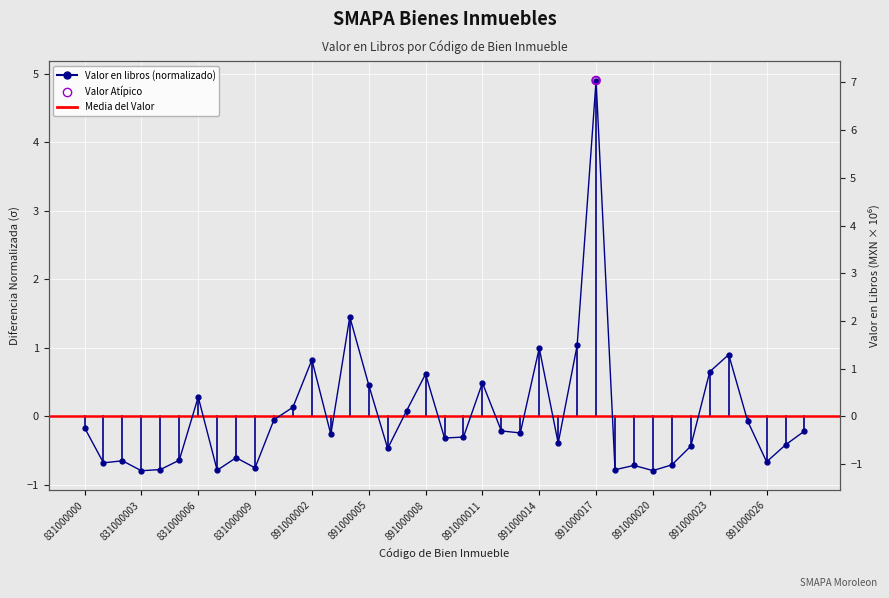

Which has a higher value, 891000019 or 831000005?

831000005